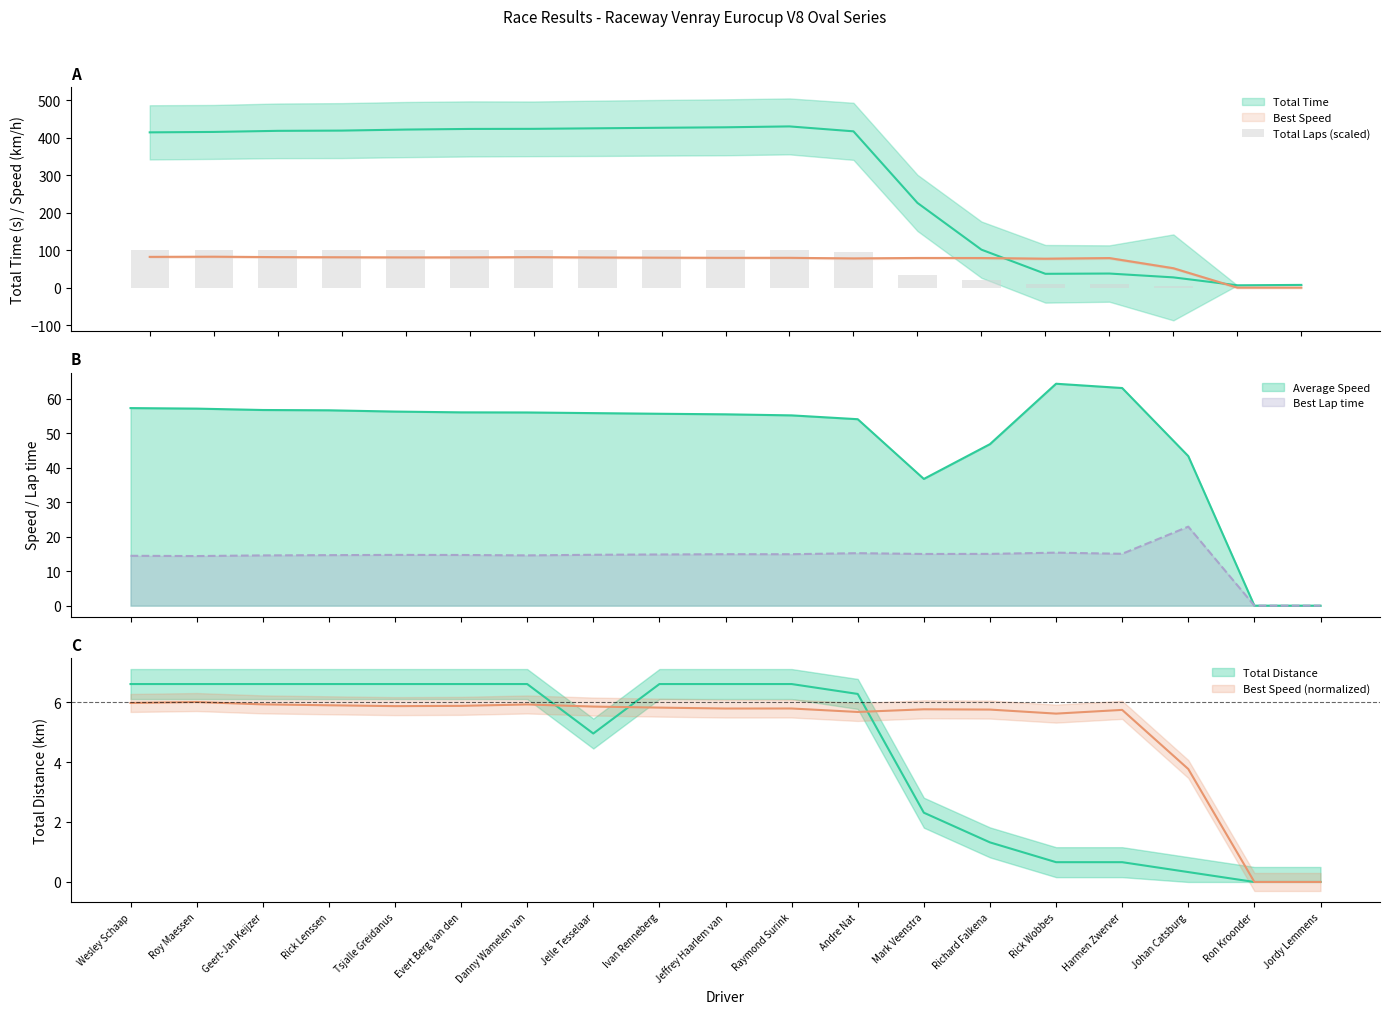

Which has a higher value, Roy Maessen or Johan Catsburg?

Roy Maessen